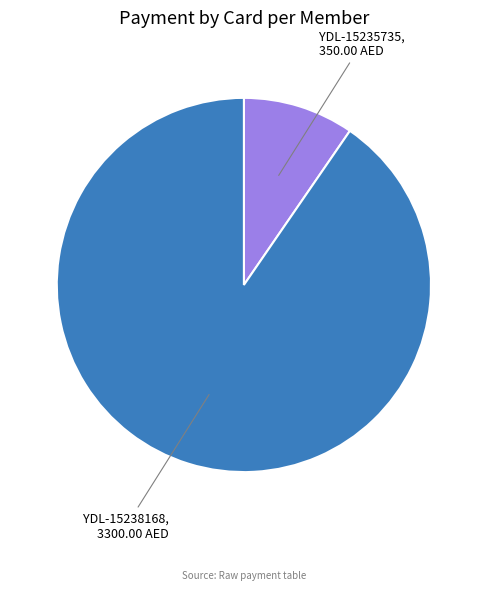

Is there any slice that represents more than half of the pie?

Yes